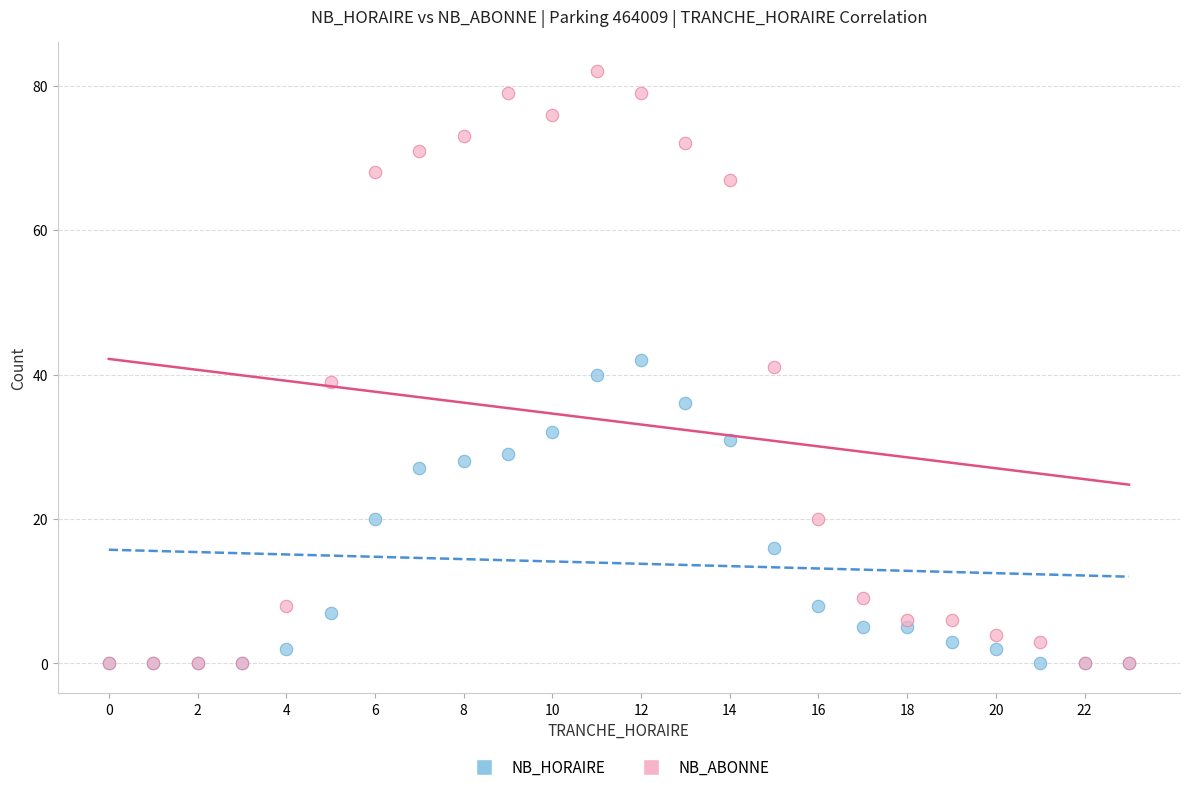

Which series has the largest Y range (max minus min)?

NB_ABONNE